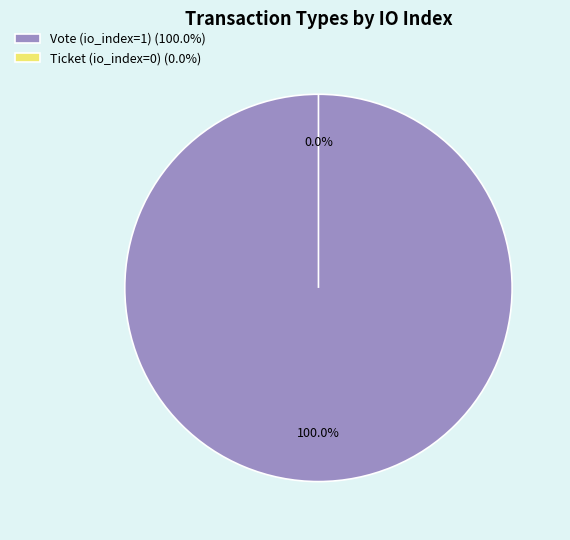

Is it true that Ticket (io_index=0) is 1% of the pie?

False